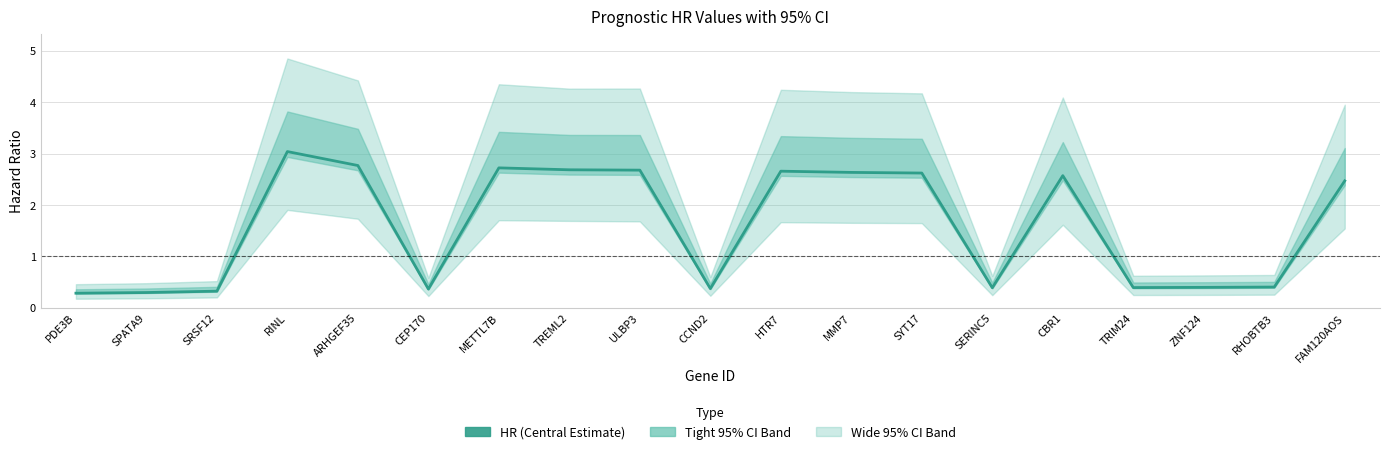

Where does the data first go above 2?

RINL